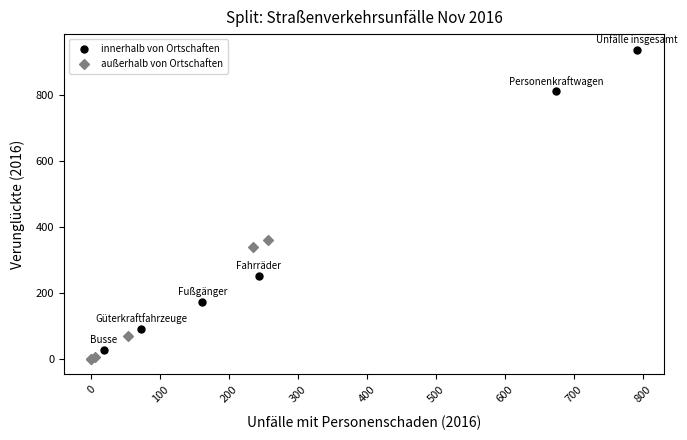

Which series has the widest spread of Y values?

innerhalb von Ortschaften